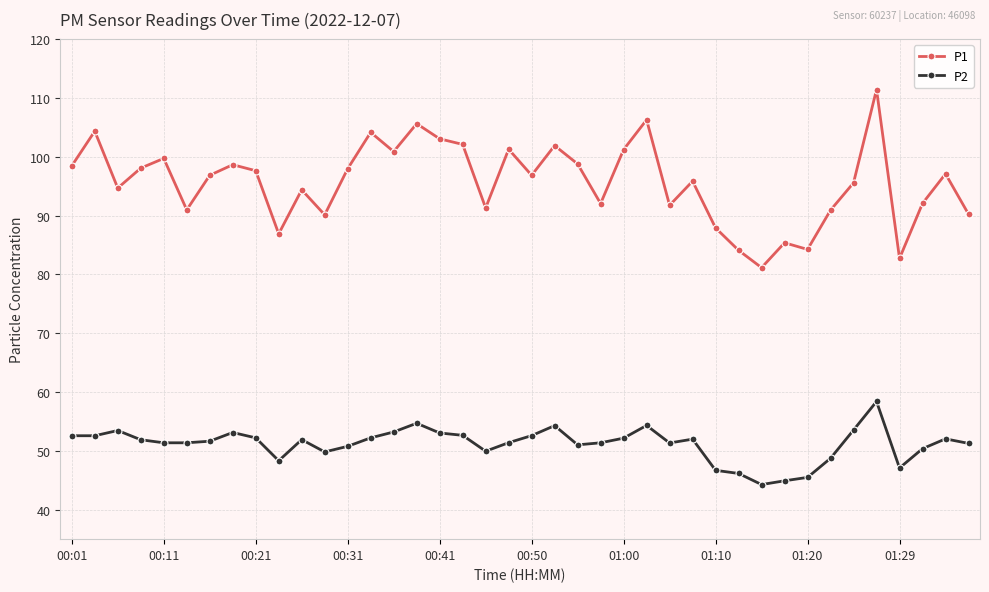

What is the highest value of the P2 series?

58.4